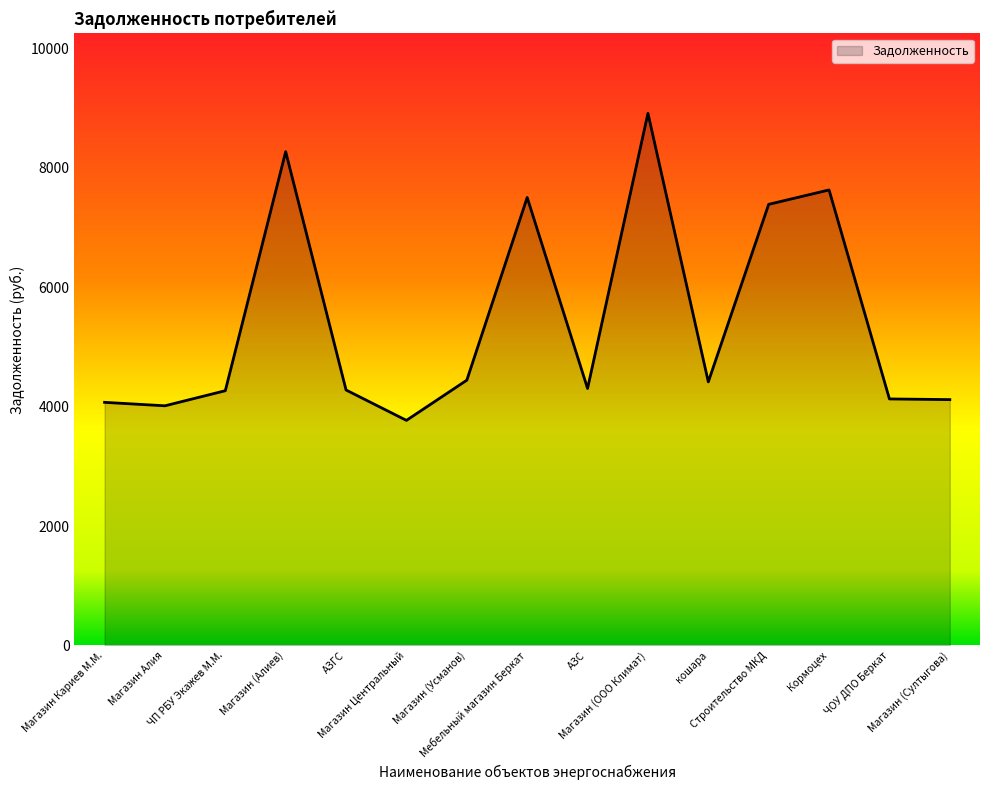

What is the approximate value at Магазин (ООО Климат)?

8909.2